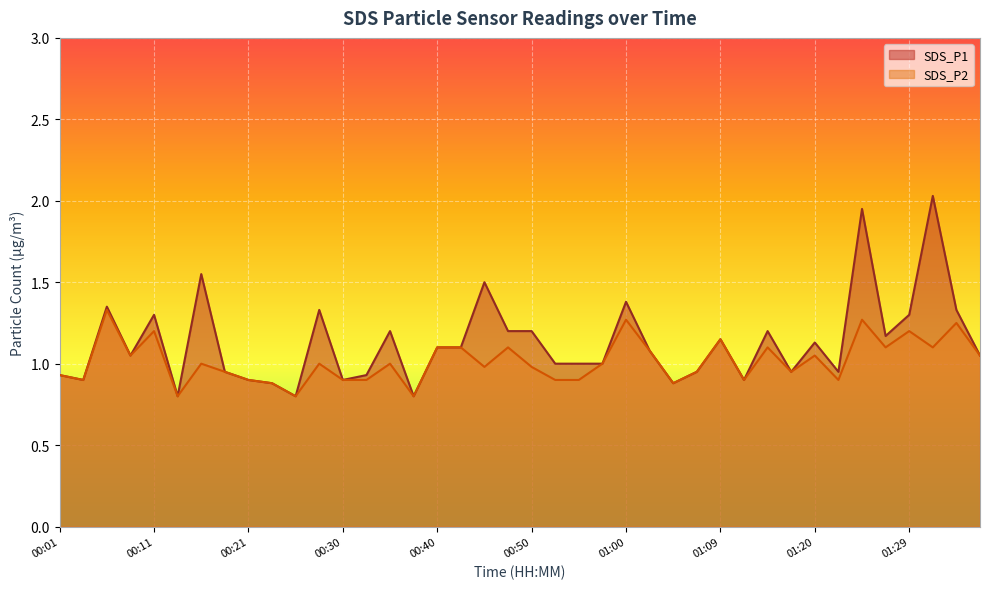

Reading left to right, transcribe all the data shown in this chart.

SDS_P1: 0.9	0.9	1.4	1.1	1.3	0.8	1.6	0.9	0.9	0.9	0.8	1.3	0.9	0.9	1.2	0.8	1.1	1.1	1.5	1.2	1.2	1.0	1.0	1.0	1.4	1.1	0.9	0.9	1.1	0.9	1.2	0.9	1.1	0.9	1.9	1.2	1.3	2.0	1.3	1.1
SDS_P2: 0.9	0.9	1.3	1.1	1.2	0.8	1.0	0.9	0.9	0.9	0.8	1.0	0.9	0.9	1.0	0.8	1.1	1.1	1.0	1.1	1.0	0.9	0.9	1.0	1.3	1.1	0.9	0.9	1.1	0.9	1.1	0.9	1.1	0.9	1.3	1.1	1.2	1.1	1.2	1.1